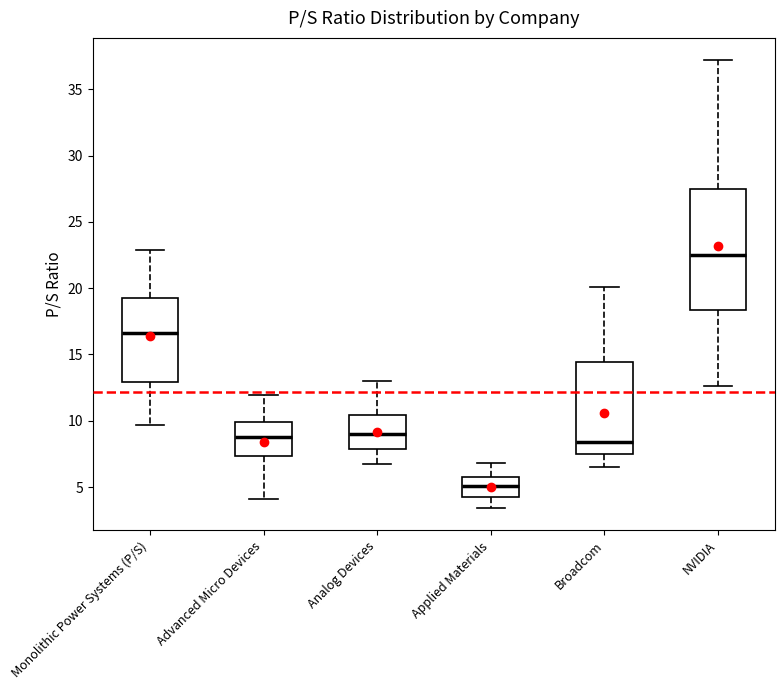

Reading left to right, read every box against the y-axis: the position of its median line, the range the box covers, and the ends of its whiskers. The values are not printed on the chart, so give them approximately, as read against the axis.

Monolithic Power Systems (P/S): median 16.5, box 13.0 to 19.0, whiskers 9.5 to 23.0
Advanced Micro Devices: median 9.0, box 7.5 to 10.0, whiskers 4.0 to 12.0
Analog Devices: median 9.0, box 8.0 to 10.5, whiskers 7.0 to 13.0
Applied Materials: median 5.0, box 4.5 to 5.5, whiskers 3.5 to 7.0
Broadcom: median 8.5, box 7.5 to 14.5, whiskers 6.5 to 20.0
NVIDIA: median 22.5, box 18.5 to 27.5, whiskers 12.5 to 37.0